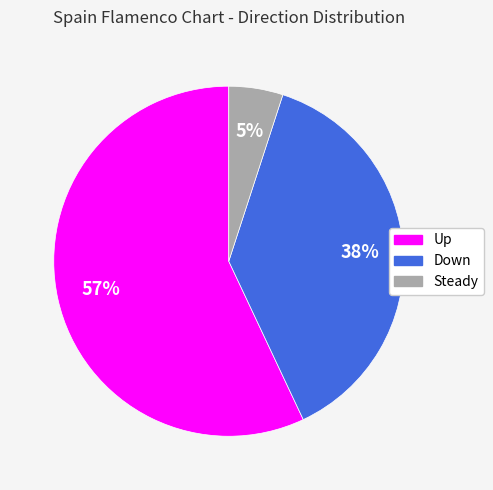

To the nearest percent, what is the difference between the largest and smallest slice percentages?

52%